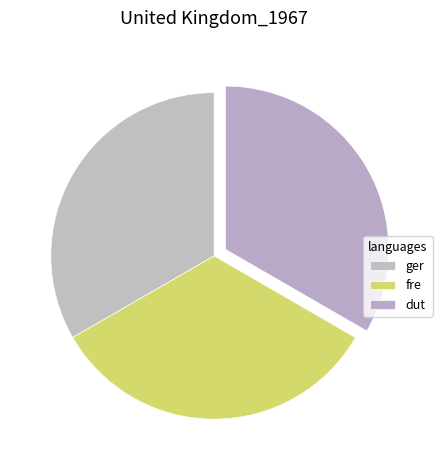

How many segments does this pie chart have?

3